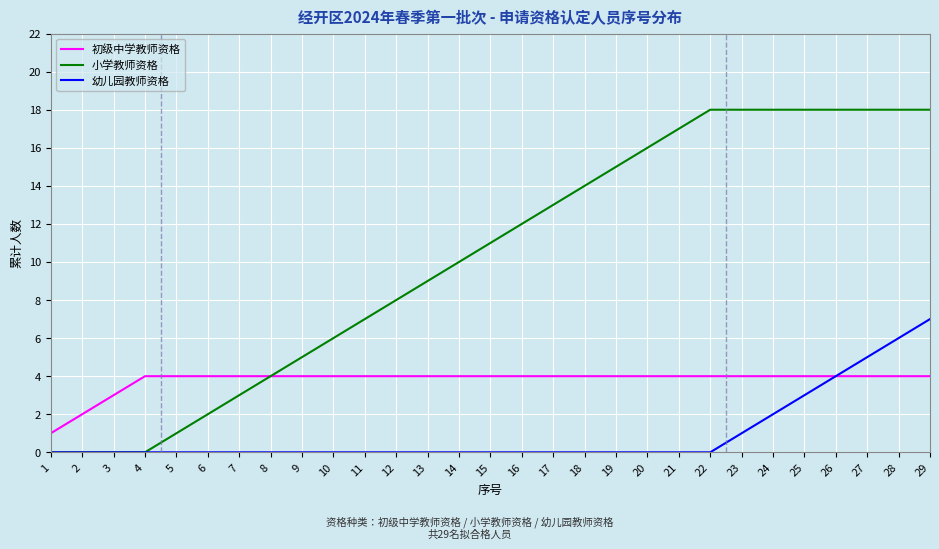

Which series has the largest total across all categories?

小学教师资格